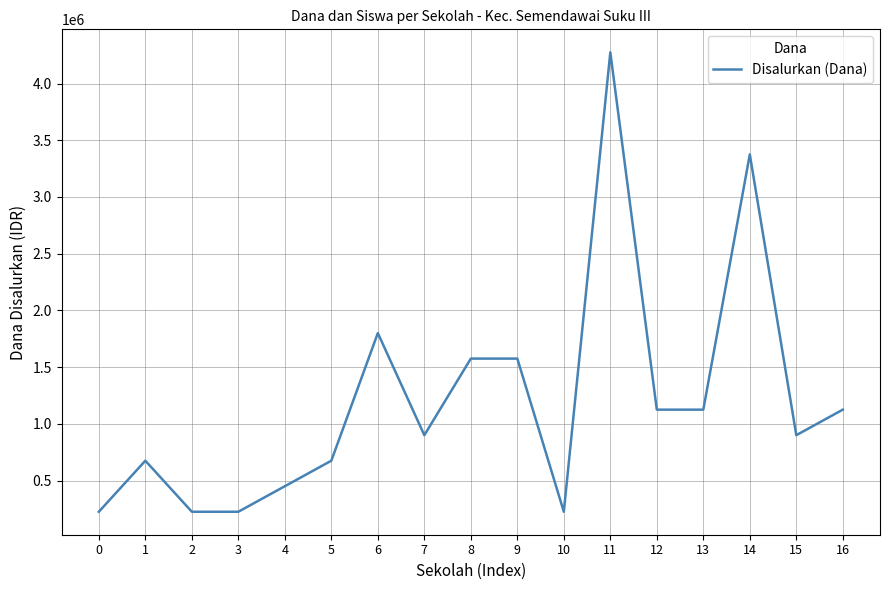

What is the minimum value shown in the chart?

225000